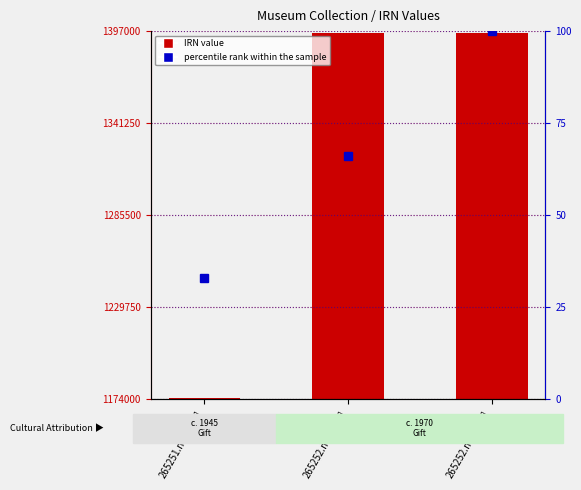

What is the sum of the percentile rank within the sample values at 265252.nosub[1] and 265251.nosub[1]?

99